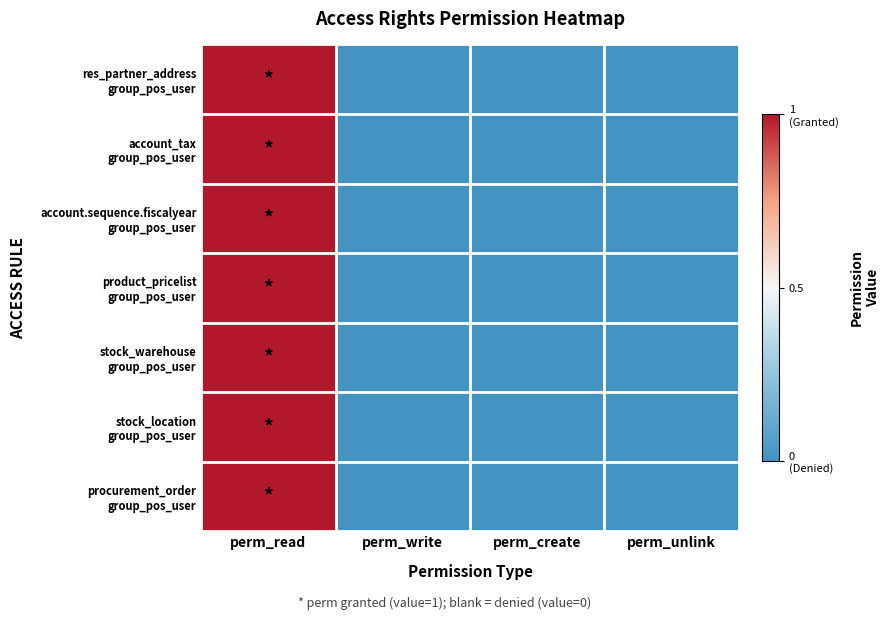

Between perm_write and perm_create, which is larger?

perm_write